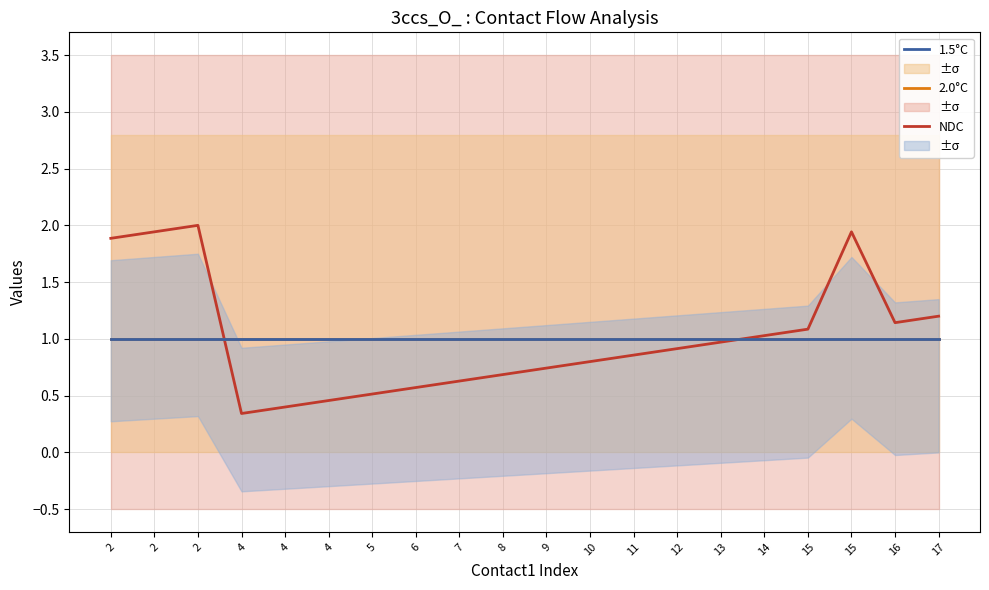

Reading left to right, extract all data points from this chart.

NDC: 1.9	1.9	2.0	0.3	0.4	0.5	0.5	0.6	0.6	0.7	0.7	0.8	0.9	0.9	1.0	1.0	1.1	1.9	1.1	1.2
2.0°C: 1.0	1.0	1.0	1.0	1.0	1.0	1.0	1.0	1.0	1.0	1.0	1.0	1.0	1.0	1.0	1.0	1.0	1.0	1.0	1.0
1.5°C: 1.0	1.0	1.0	1.0	1.0	1.0	1.0	1.0	1.0	1.0	1.0	1.0	1.0	1.0	1.0	1.0	1.0	1.0	1.0	1.0